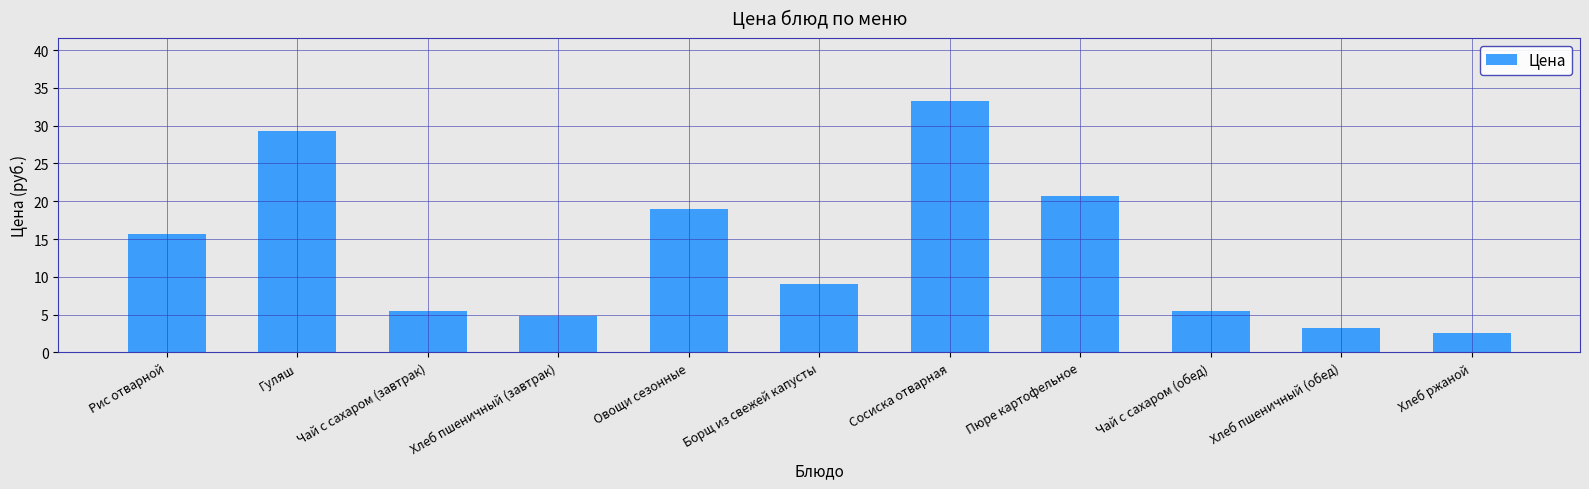

At which label is the value closest to 17?

Рис отварной